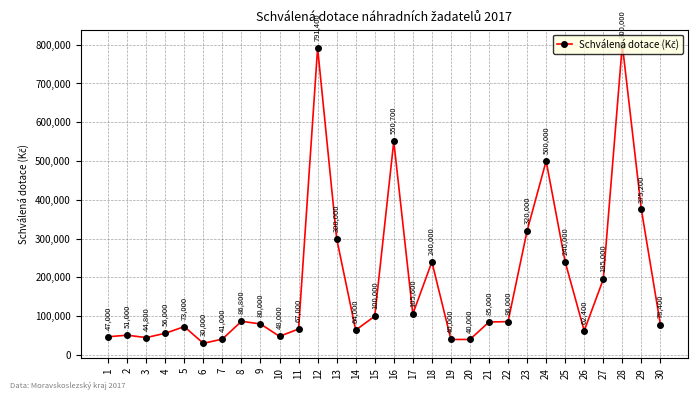

How many points are higher than both their immediate neighbors (excluding endpoints)?

8